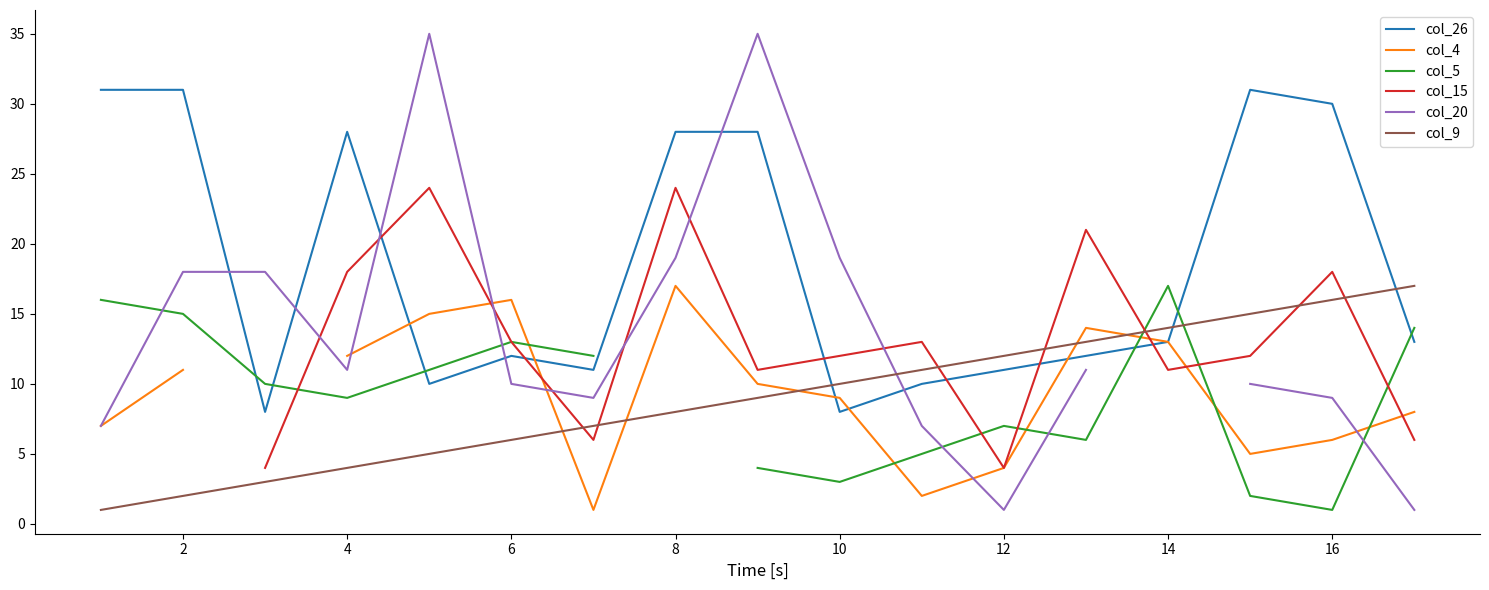

List the series in order of their peak value, highest first.

col_20, col_26, col_15, col_4, col_5, col_9